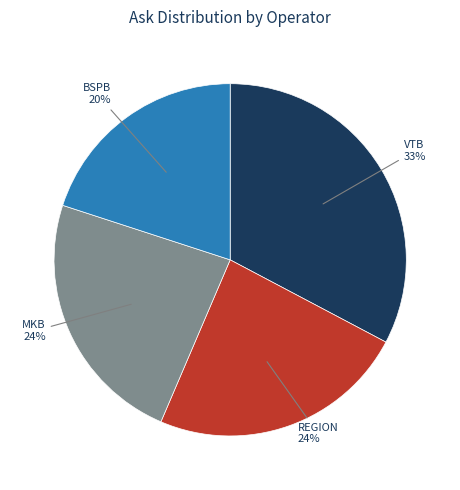

Is there a majority slice in this chart?

No